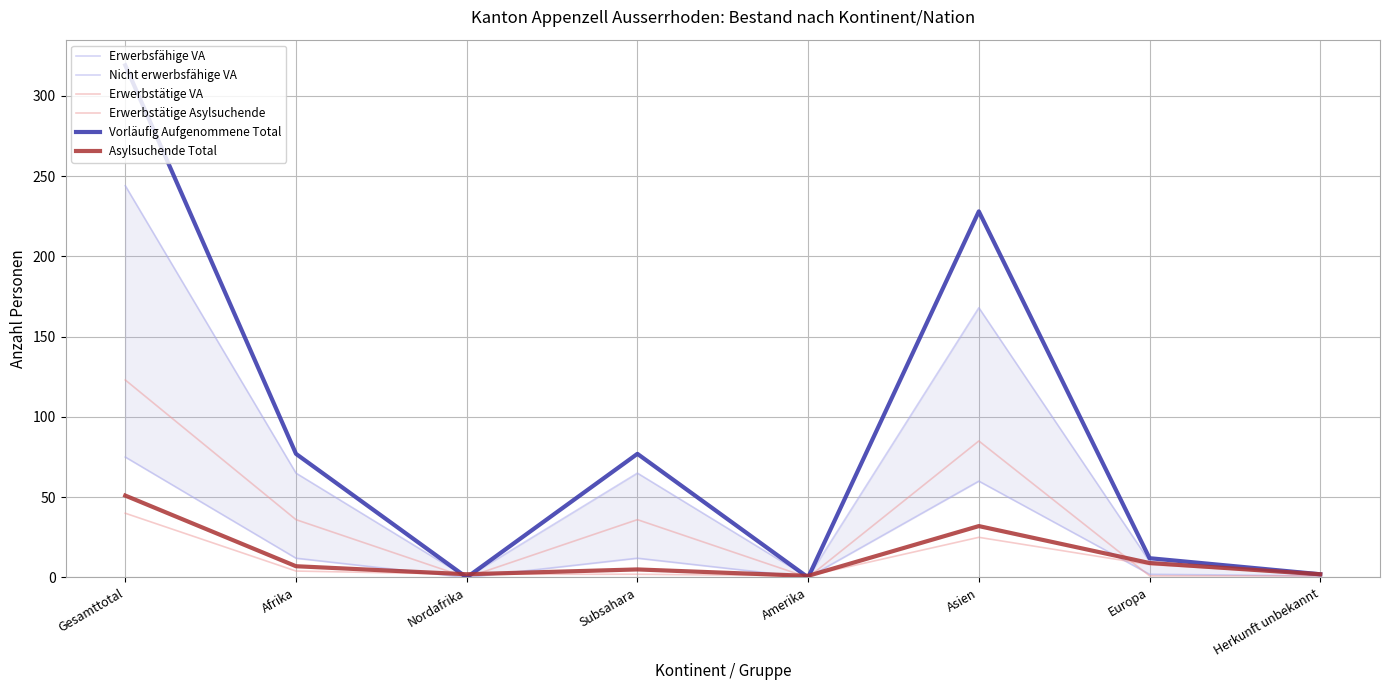

Which series has the largest range (max minus min)?

Vorläufig Aufgenommene Total